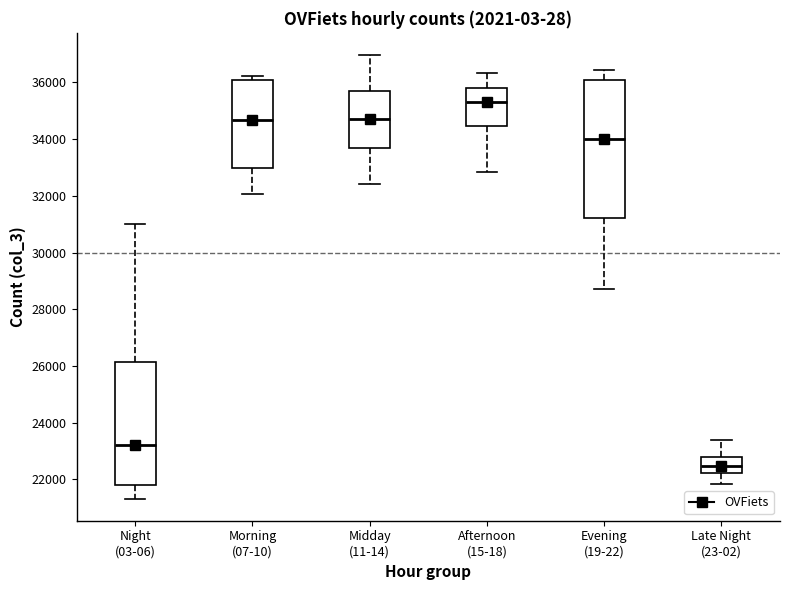

Comparing the boxes themselves (not the whiskers), which one is the tallest?

Evening (19-22)